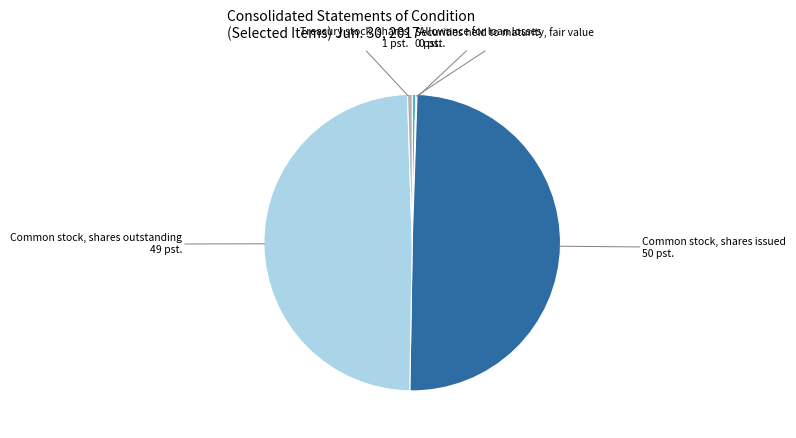

Combined, do Securities held to maturity, fair value and Treasury stock, shares account for over 50%?

No